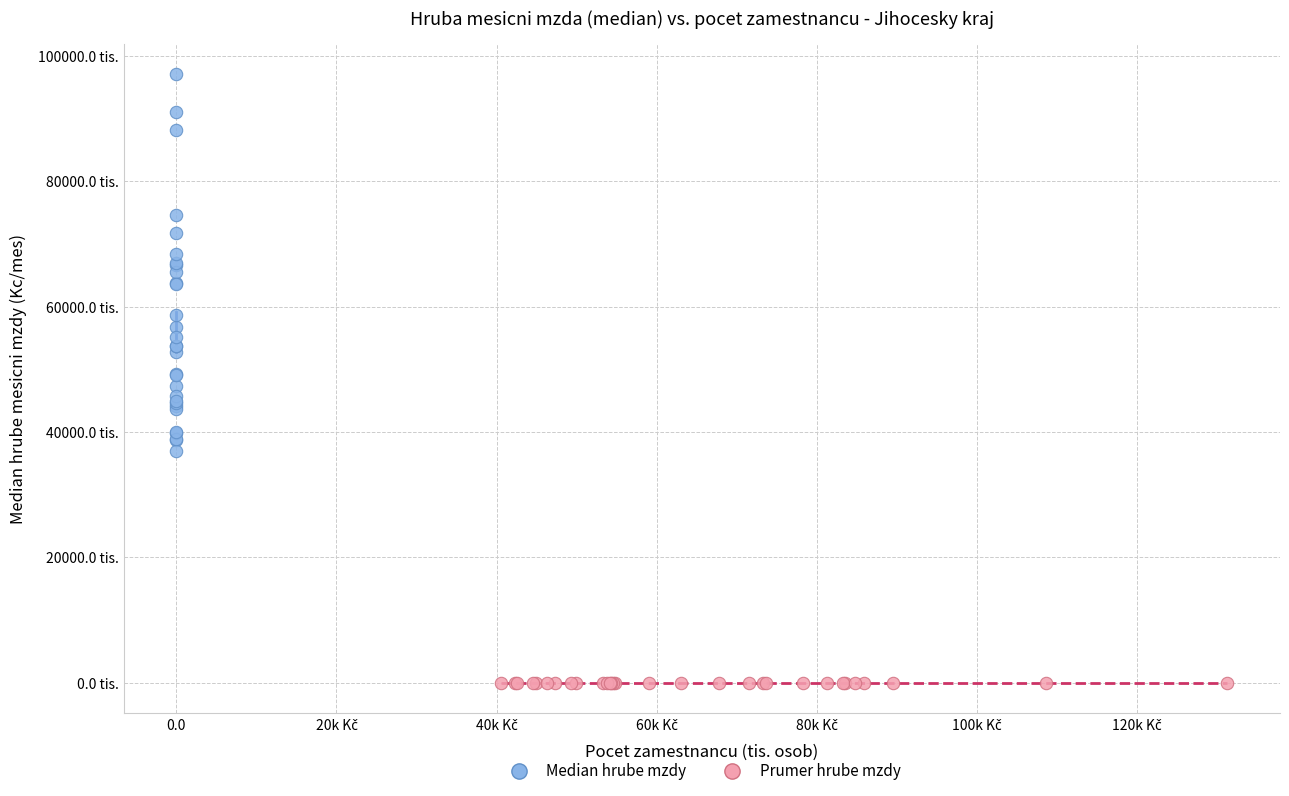

Which series reaches the maximum Y coordinate?

Median hrube mzdy